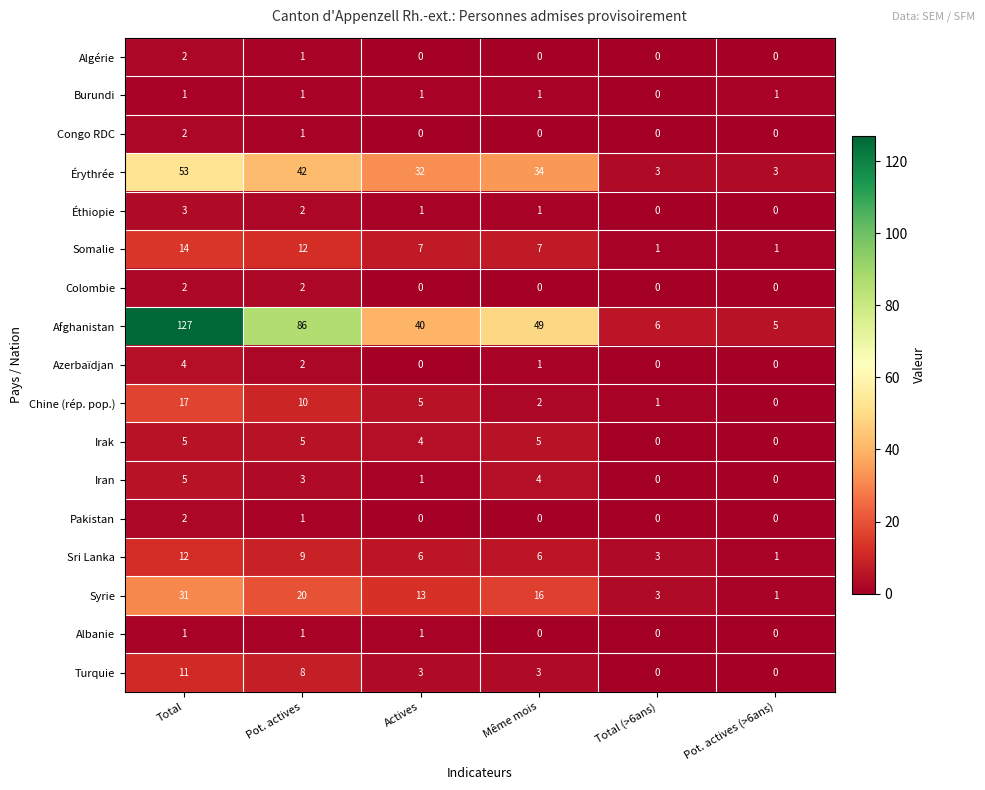

The value of Afghanistan at Total (>6ans) is 6. True or false?

True